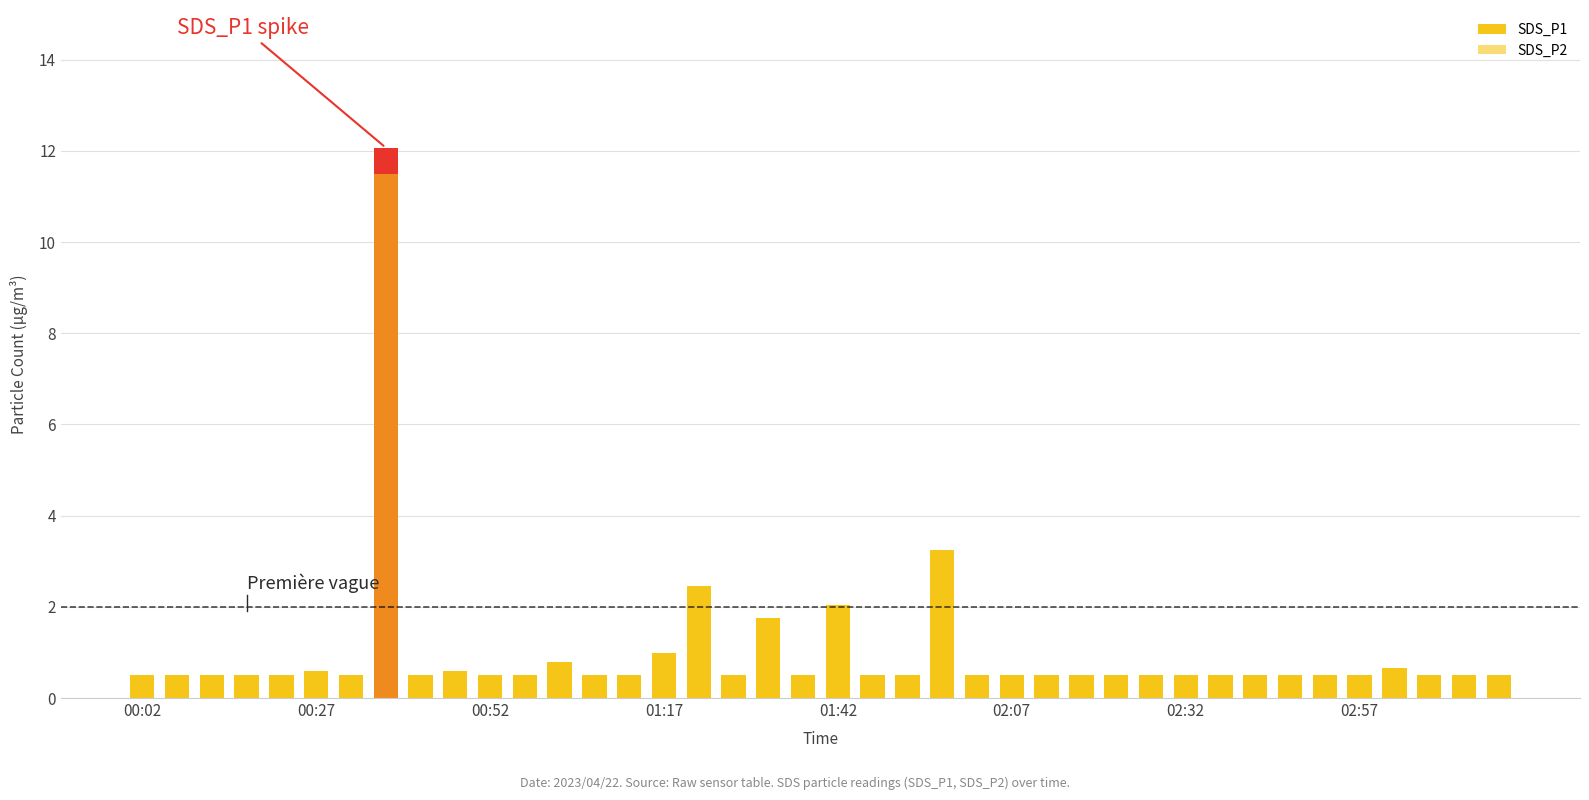

Are the bars horizontal?

No